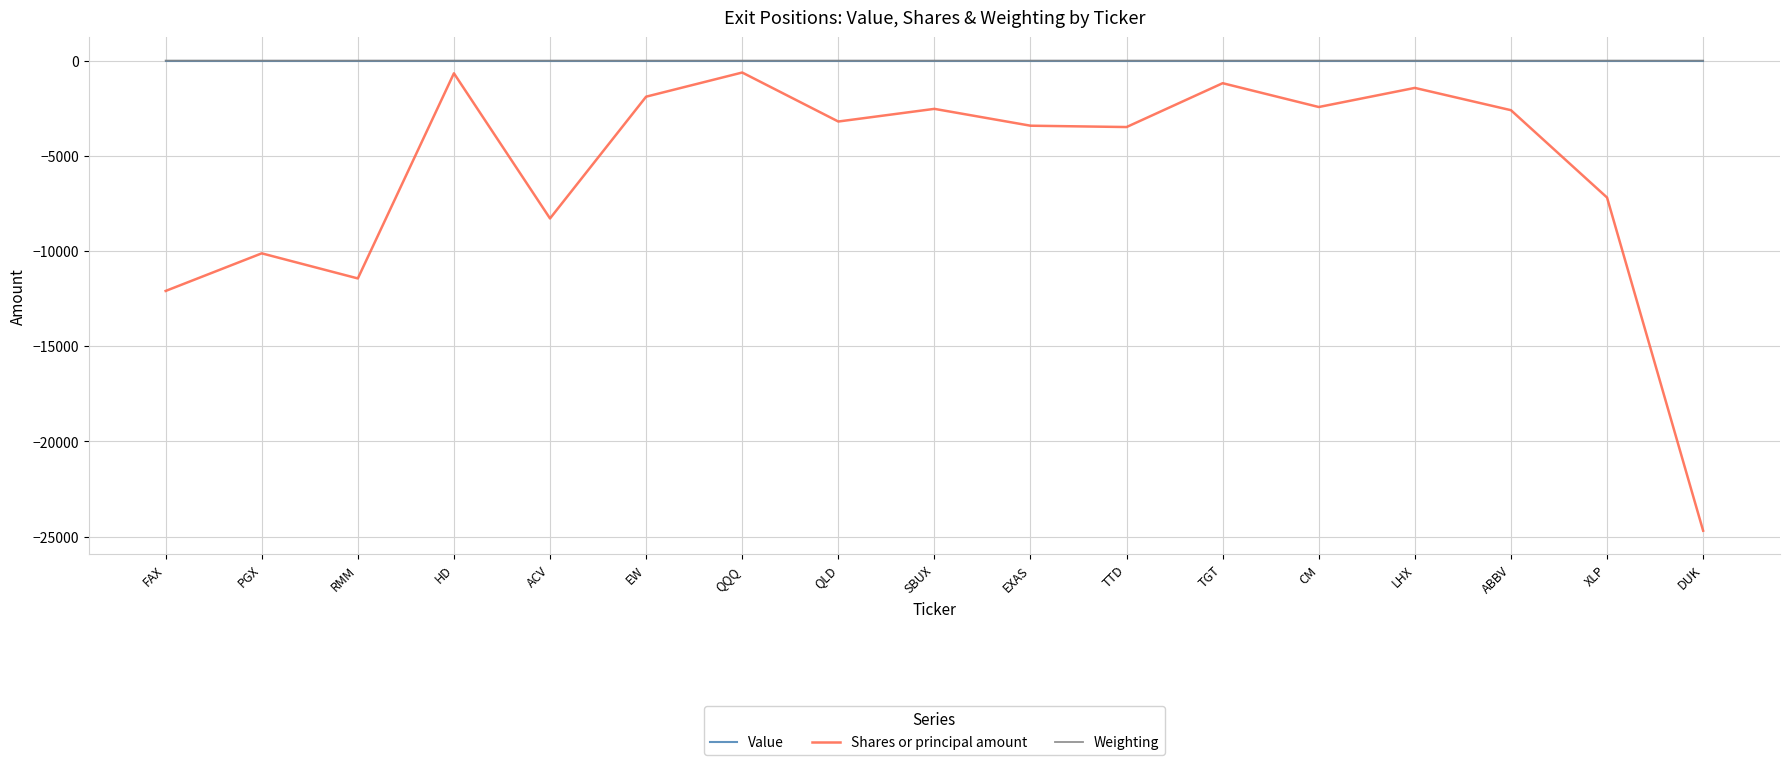

Where is Shares or principal amount nearest to the value -12660?

FAX